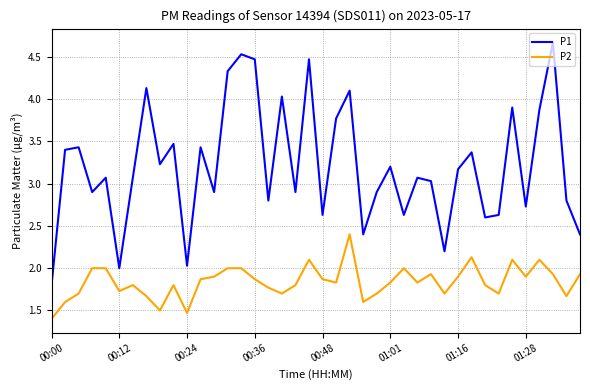

Which series has the largest range (max minus min)?

P1